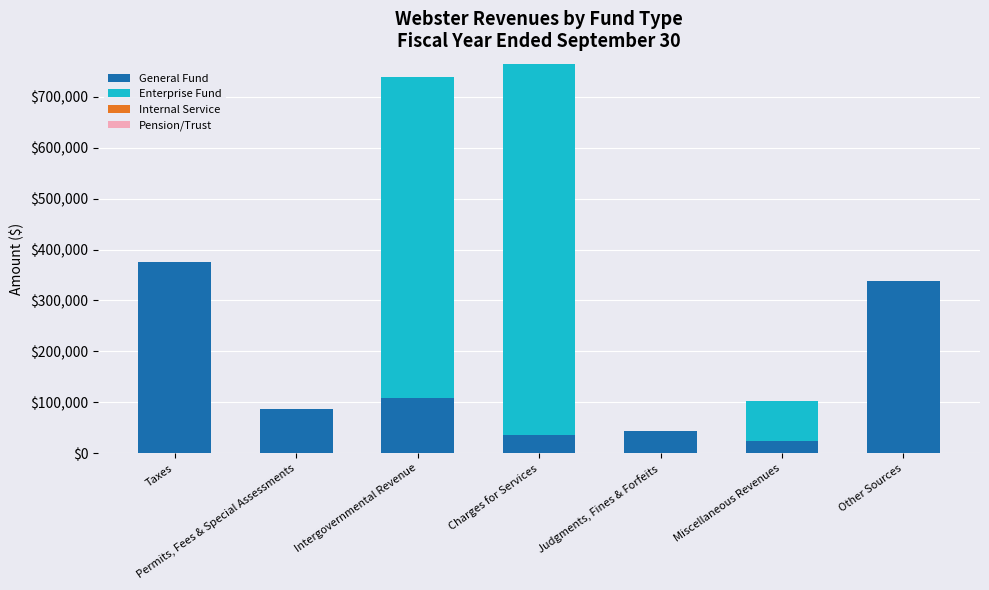

What is the highest value of the General Fund series?

375513